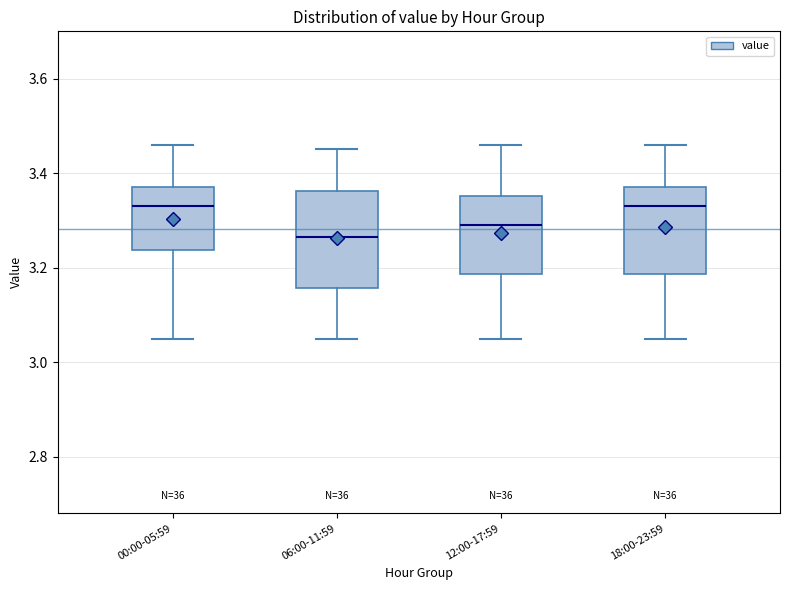

Reading left to right, read every box against the y-axis: the position of its median line, the range the box covers, and the ends of its whiskers. The values are not printed on the chart, so give them approximately, as read against the axis.

00:00-05:59: median 3.34, box 3.24 to 3.38, whiskers 3.06 to 3.46
06:00-11:59: median 3.26, box 3.16 to 3.36, whiskers 3.06 to 3.46
12:00-17:59: median 3.30, box 3.18 to 3.36, whiskers 3.06 to 3.46
18:00-23:59: median 3.34, box 3.18 to 3.38, whiskers 3.06 to 3.46